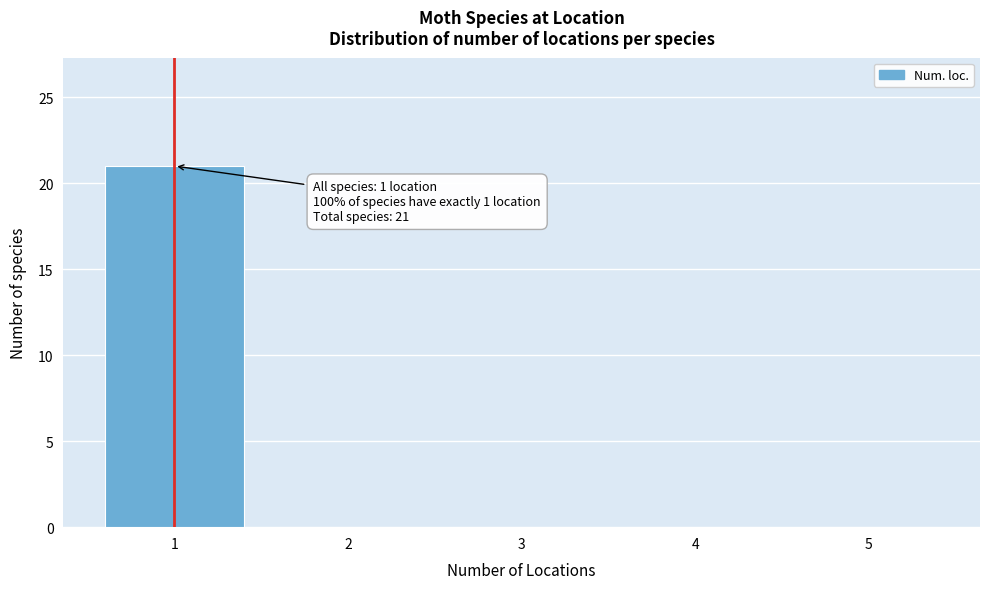

Over which range of the x-axis is the bar tallest?

0.5 to 1.5